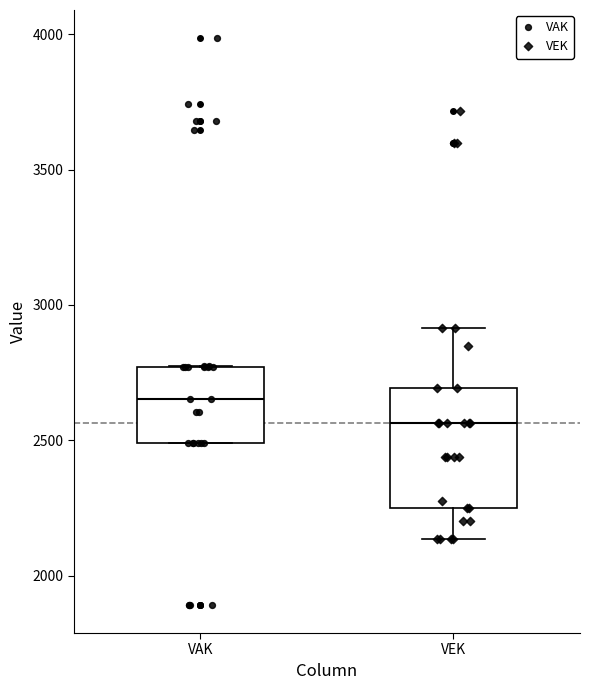

Reading left to right, transcribe this box plot: for each box, give where its median line is, the range the box spans, and where its two whiskers end, as read against the y-axis. The values are not printed on the chart, so give them approximately, as read against the axis.

VAK: median 2650, box 2500 to 2750, whiskers 2500 to 2750
VEK: median 2550, box 2250 to 2700, whiskers 2150 to 2900